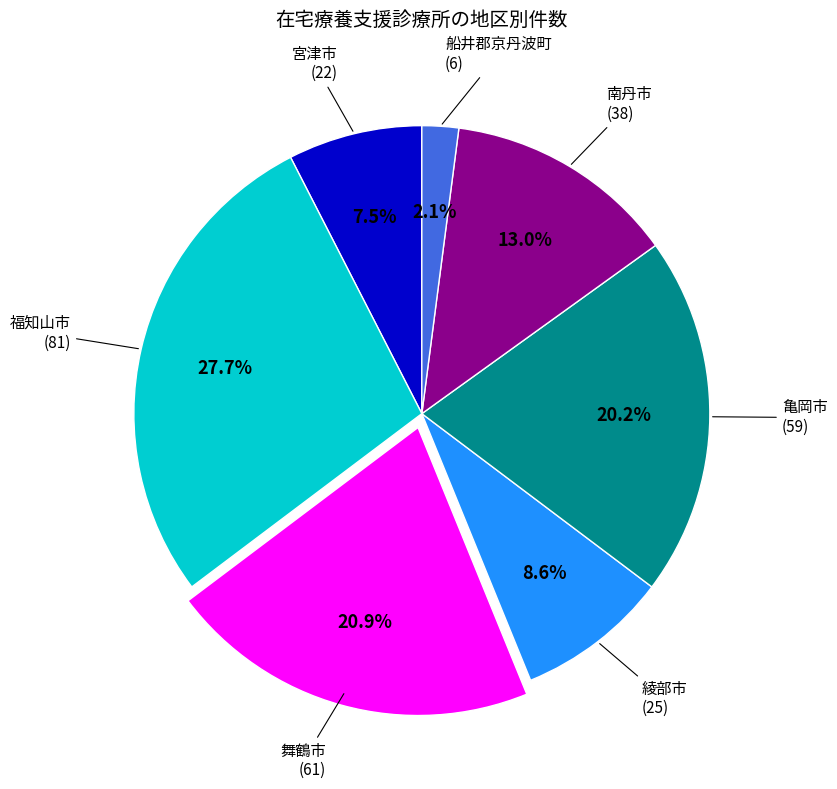

Is there a majority slice in this chart?

No